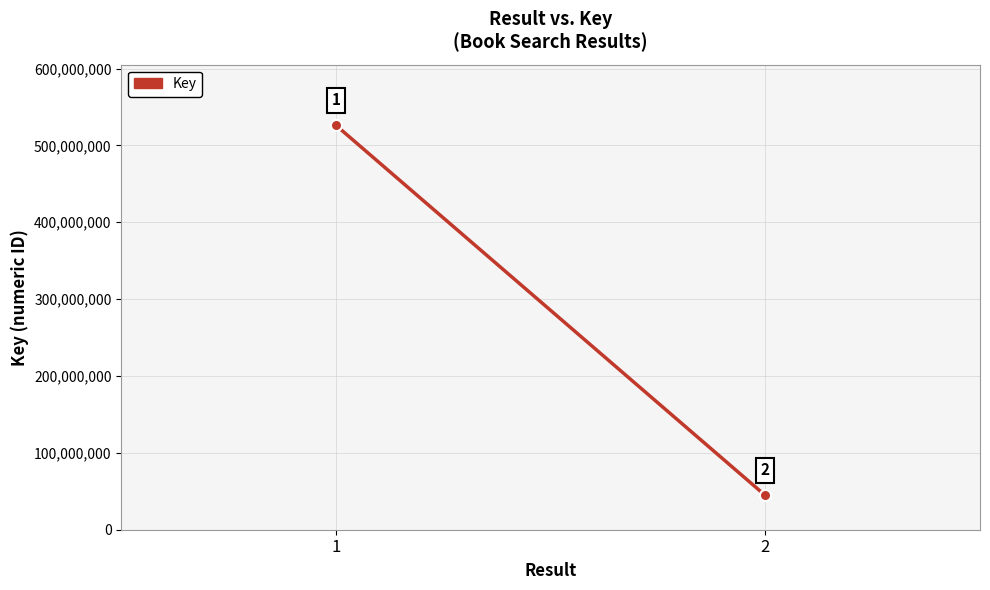

Reading left to right, transcribe all the data shown in this chart.

526119084	44544489